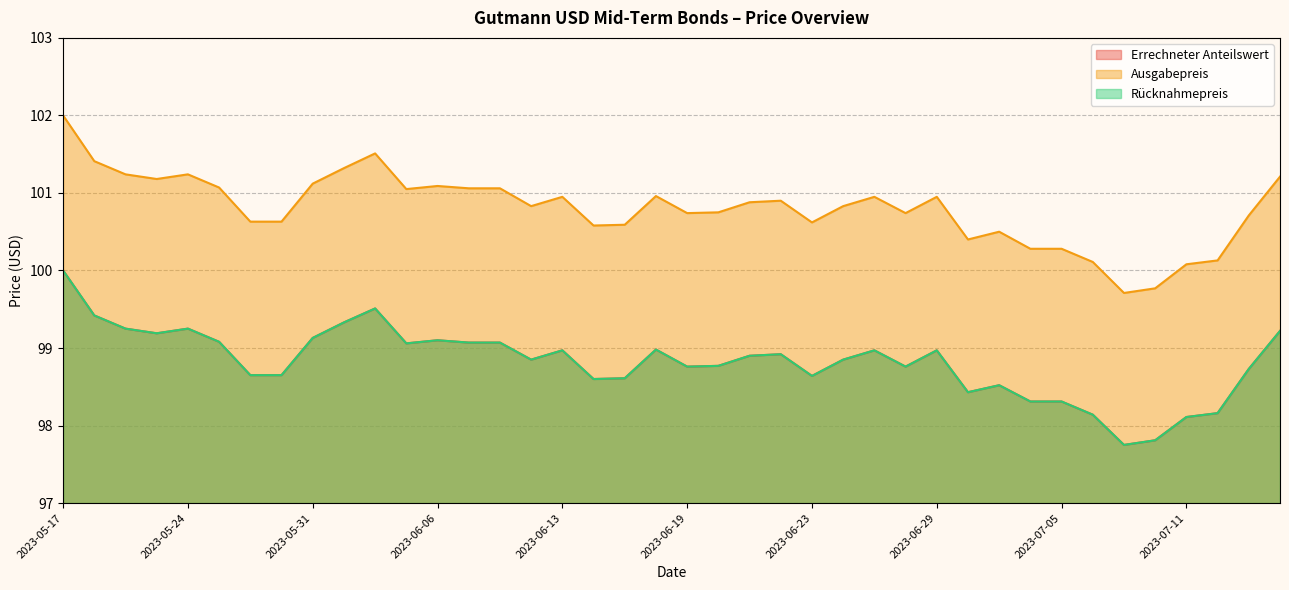

Rank the categories by Rücknahmepreis value from lowest to highest.

2023-07-07, 2023-07-10, 2023-07-11, 2023-07-06, 2023-07-12, 2023-07-04, 2023-07-05, 2023-06-30, 2023-07-03, 2023-06-14, 2023-06-15, 2023-06-23, 2023-05-26, 2023-05-30, 2023-07-13, 2023-06-19, 2023-06-28, 2023-06-20, 2023-06-12, 2023-06-26, 2023-06-21, 2023-06-22, 2023-06-13, 2023-06-27, 2023-06-29, 2023-06-16, 2023-06-05, 2023-06-07, 2023-06-09, 2023-05-25, 2023-06-06, 2023-05-31, 2023-05-23, 2023-07-14, 2023-05-22, 2023-05-24, 2023-06-01, 2023-05-19, 2023-06-02, 2023-05-17